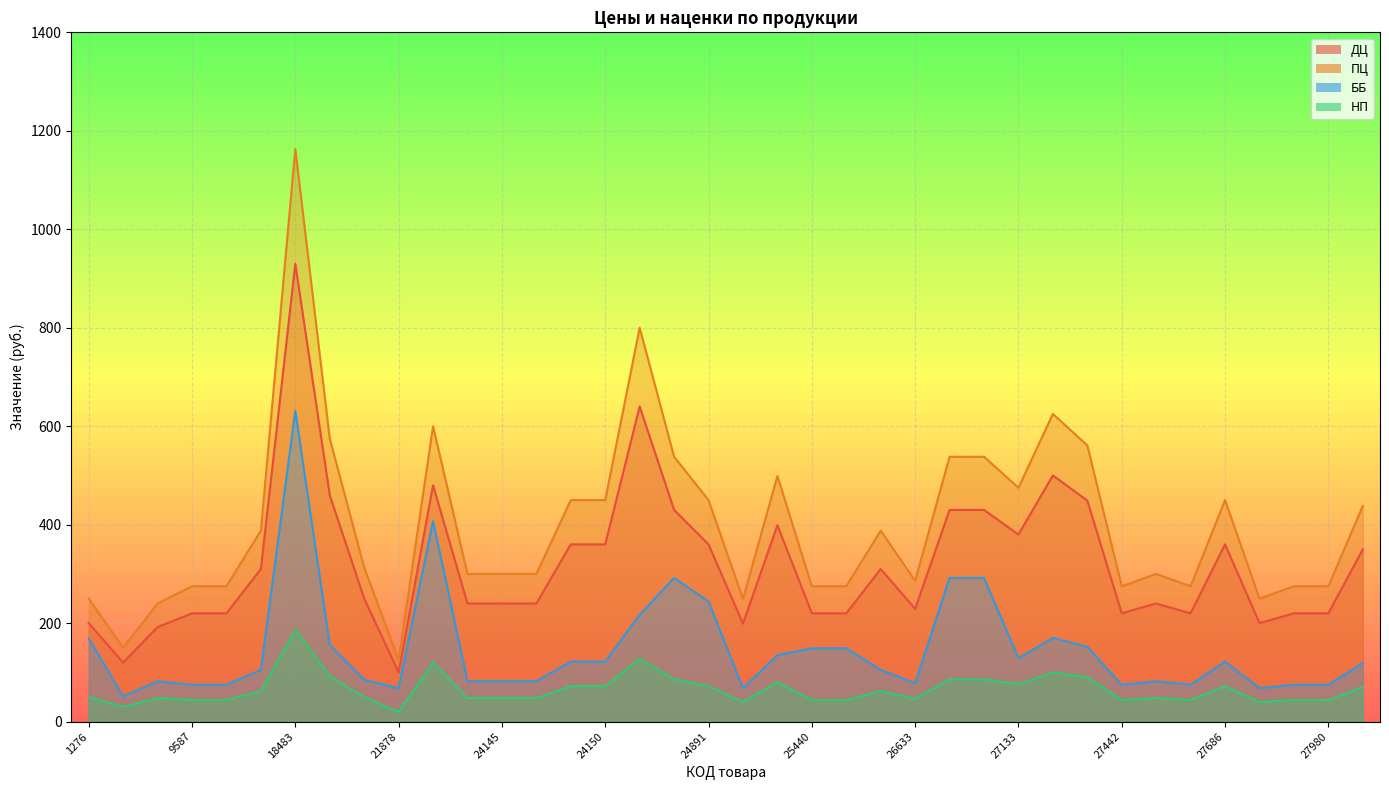

What is the approximate value of ДЦ at 25391, to the nearest 100?

200